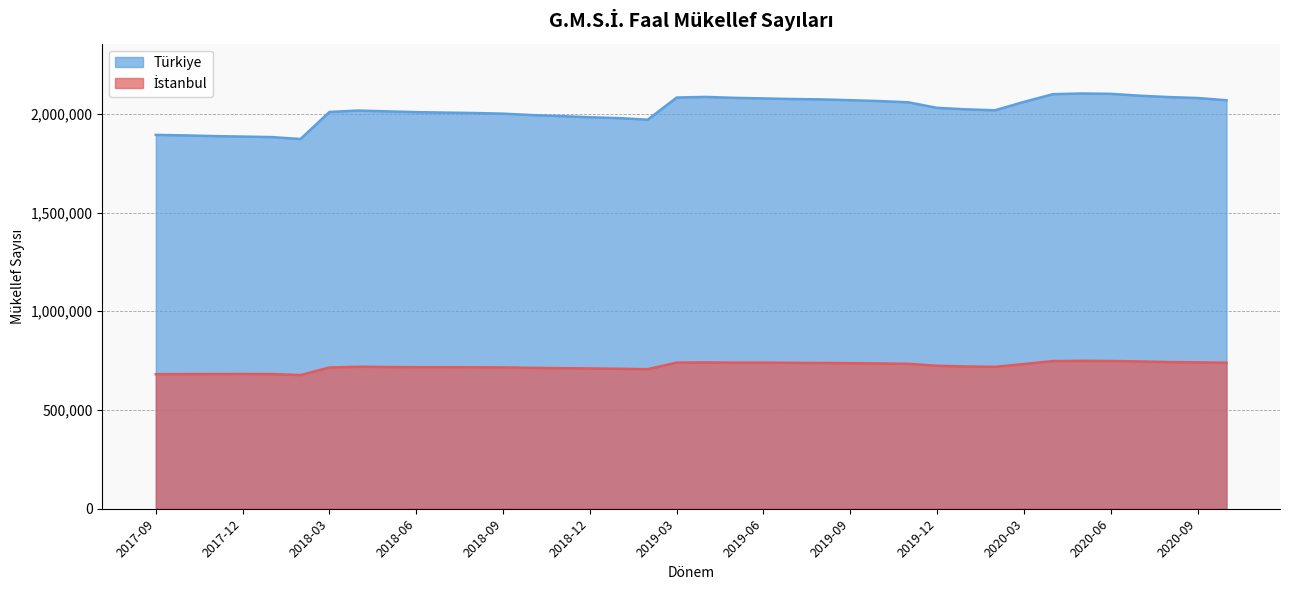

True or false: Türkiye has more than 2 points higher than both neighbors.

True